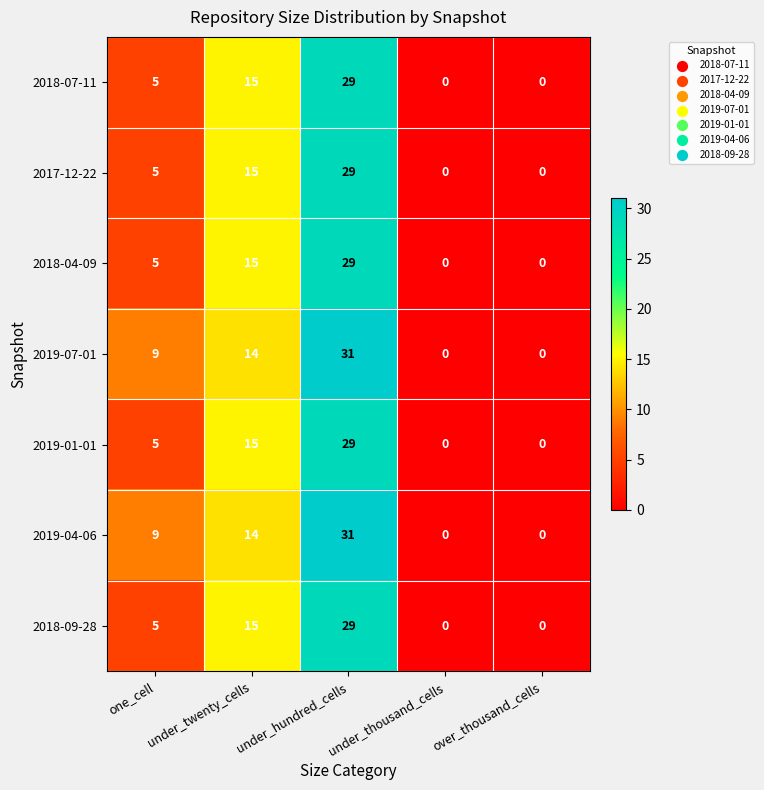

What is the difference between the maximum and minimum values in the 2017-12-22 series?

29